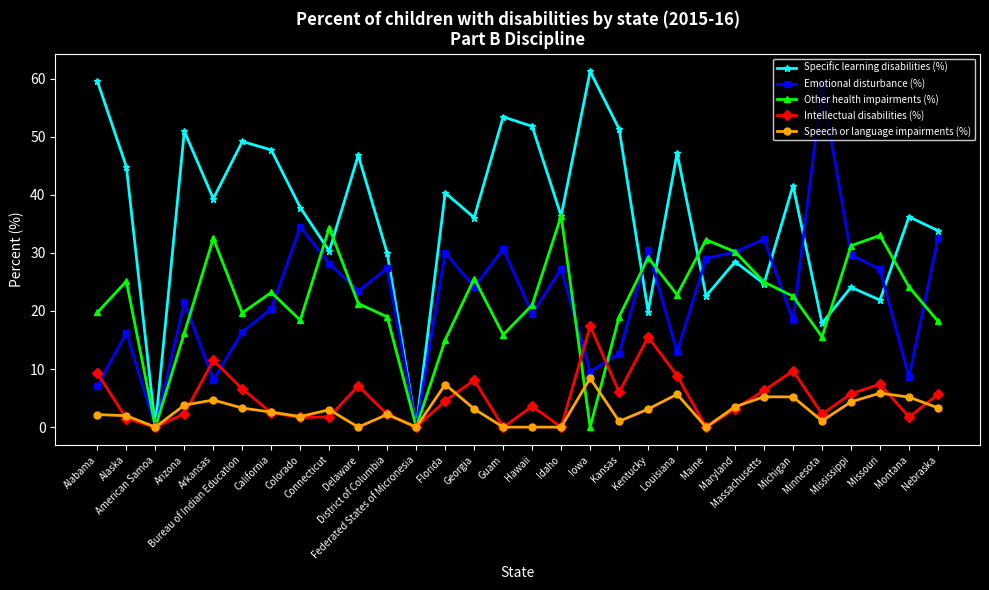

List the series in order of their peak value, highest first.

Specific learning disabilities (%), Emotional disturbance (%), Other health impairments (%), Intellectual disabilities (%), Speech or language impairments (%)